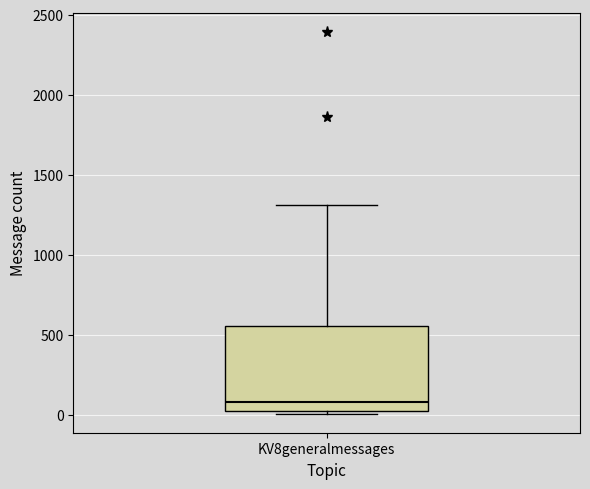

Transcribe this box plot: give where the median line is, the range the box spans, and where the two whiskers end, as read against the y-axis. The values are not printed on the chart, so give them approximately, as read against the axis.

median 100, box 50 to 550, whiskers 0 to 1300